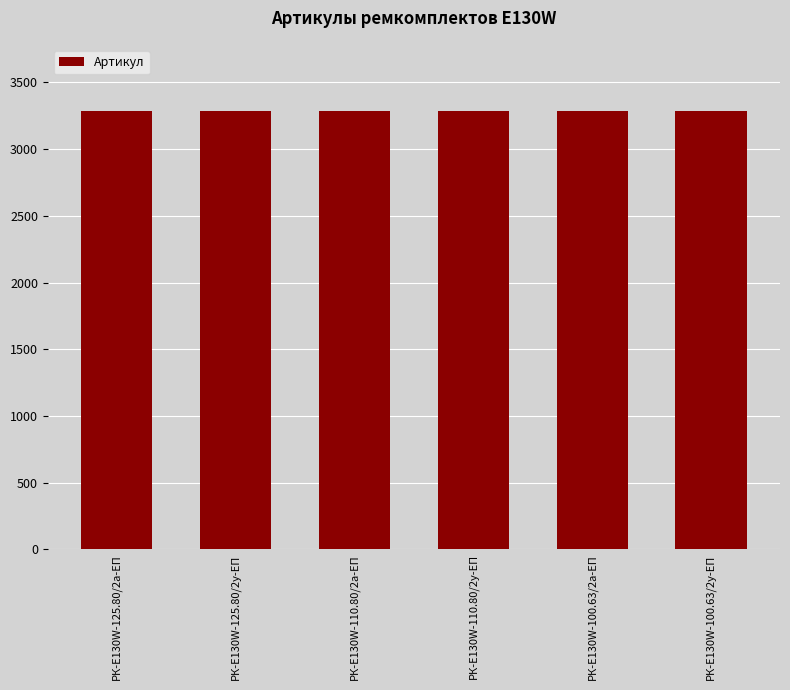

What is the greatest value displayed?

3289